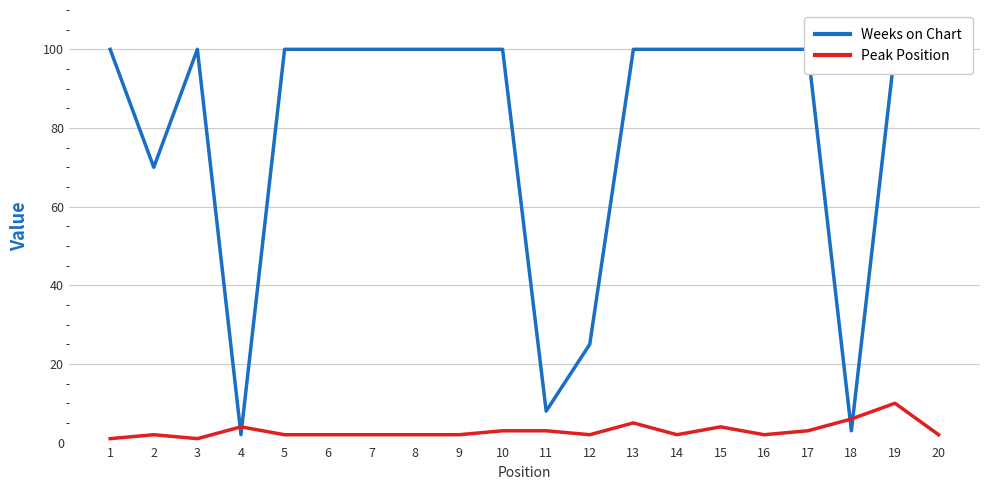

At which category is the sum across all series the highest?

19